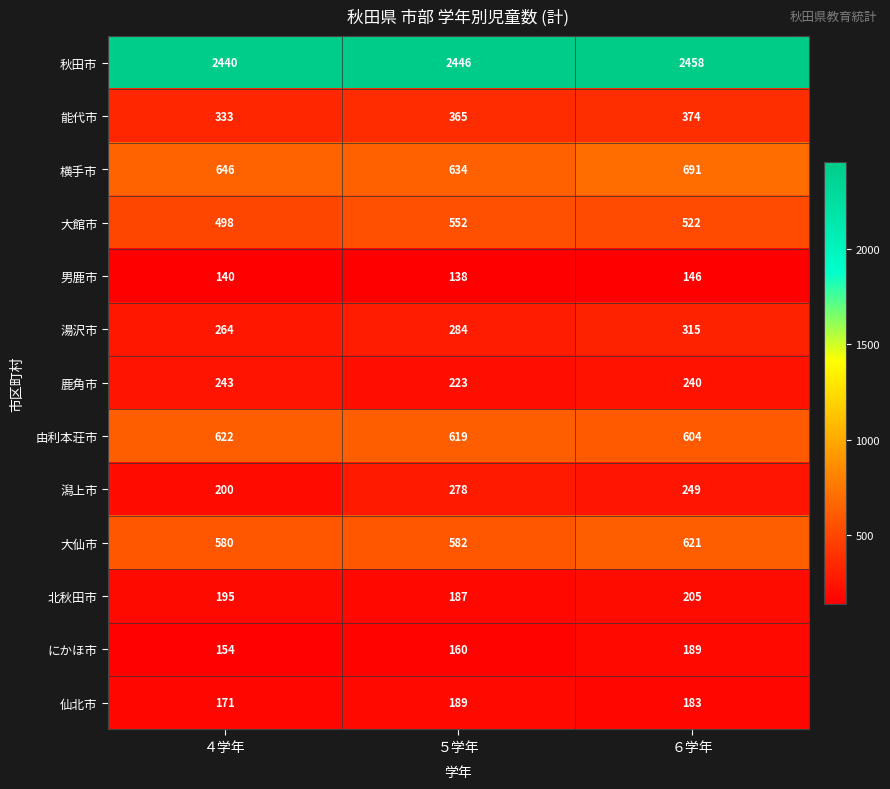

The 湯沢市 series shows 315 at ６学年. True or false?

True